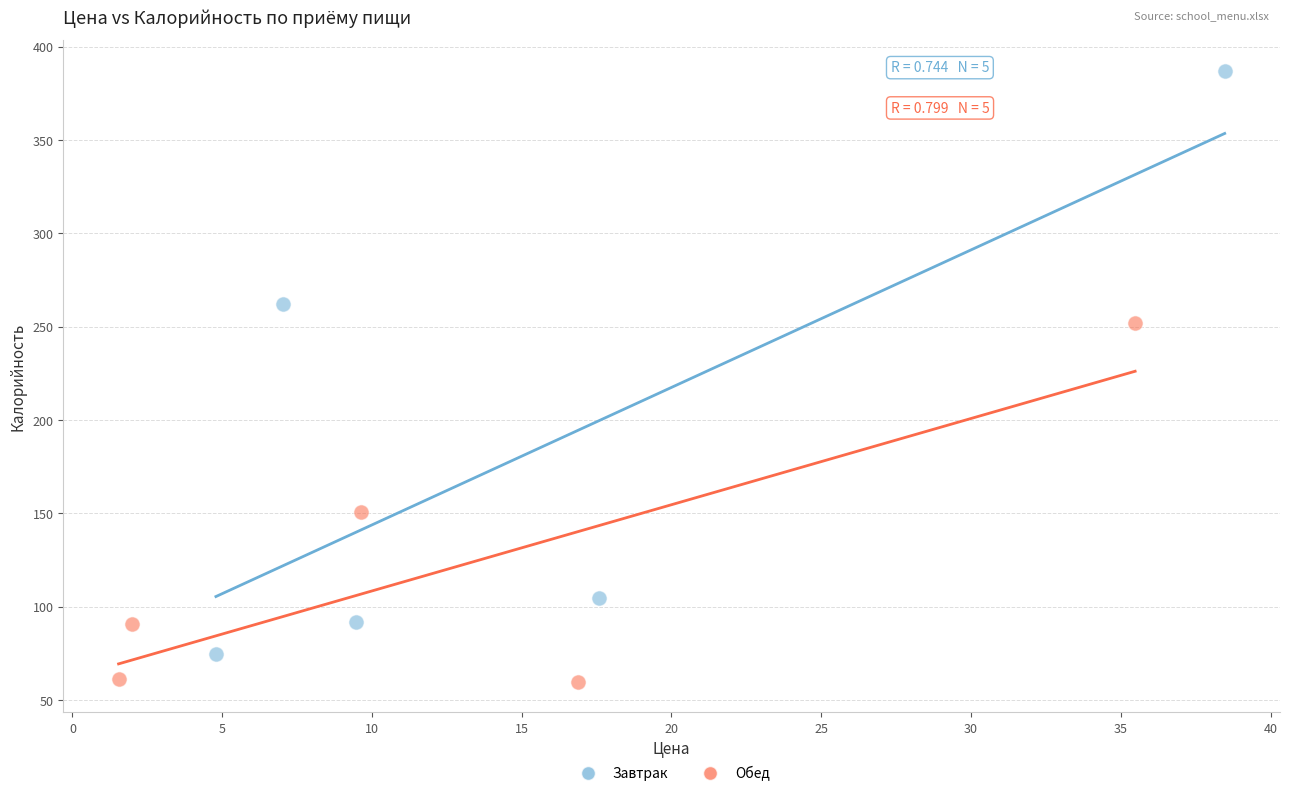

Which series has the widest spread of Y values?

Завтрак